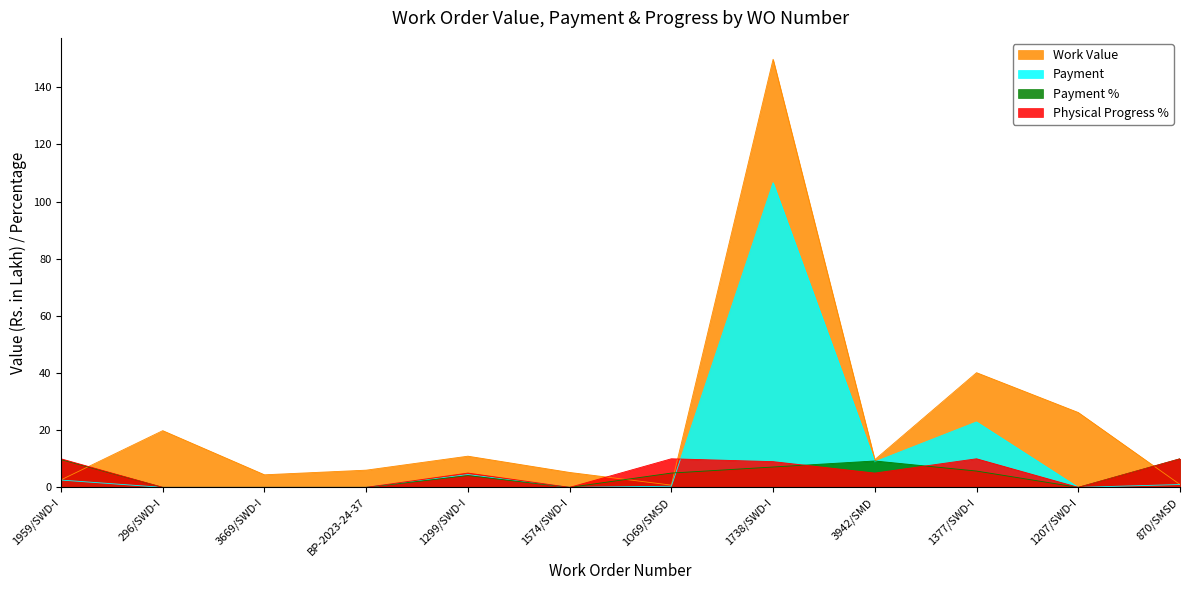

Reading right to left, what are all the values shown in this chart?

Work Value: 870/SMSD=1.0	1207/SWD-I=26.2	1377/SWD-I=40.1	3942/SMD=9.7	1738/SWD-I=149.8	1O69/SMSD=0.8	1574/SWD-I=5.2	1299/SWD-I=10.9	BP-2023-24-37=6.0	3669/SWD-I=4.4	296/SWD-I=19.8	1959/SWD-I=2.6
Payment: 870/SMSD=1.0	1207/SWD-I=0.0	1377/SWD-I=22.9	3942/SMD=8.9	1738/SWD-I=106.6	1O69/SMSD=0.4	1574/SWD-I=0.0	1299/SWD-I=4.5	BP-2023-24-37=0.0	3669/SWD-I=0.0	296/SWD-I=0.0	1959/SWD-I=2.5
Payment %: 870/SMSD=10.0	1207/SWD-I=0.0	1377/SWD-I=5.7	3942/SMD=9.2	1738/SWD-I=7.1	1O69/SMSD=5.0	1574/SWD-I=0.0	1299/SWD-I=4.1	BP-2023-24-37=0.0	3669/SWD-I=0.0	296/SWD-I=0.0	1959/SWD-I=9.7
Physical Progress %: 870/SMSD=10.0	1207/SWD-I=0.0	1377/SWD-I=10.0	3942/SMD=5.0	1738/SWD-I=9.0	1O69/SMSD=10.0	1574/SWD-I=0.0	1299/SWD-I=5.0	BP-2023-24-37=0.0	3669/SWD-I=0.0	296/SWD-I=0.0	1959/SWD-I=10.0